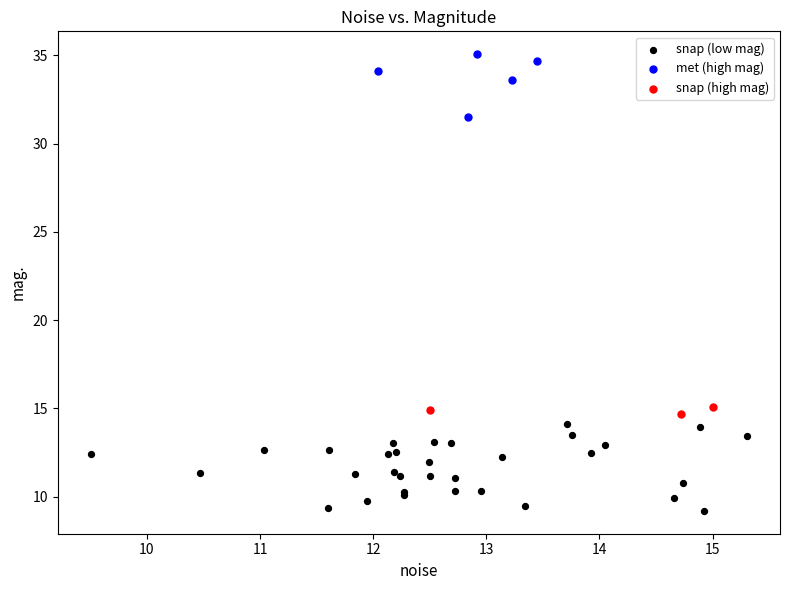

Which series reaches the minimum Y coordinate?

snap (low mag)